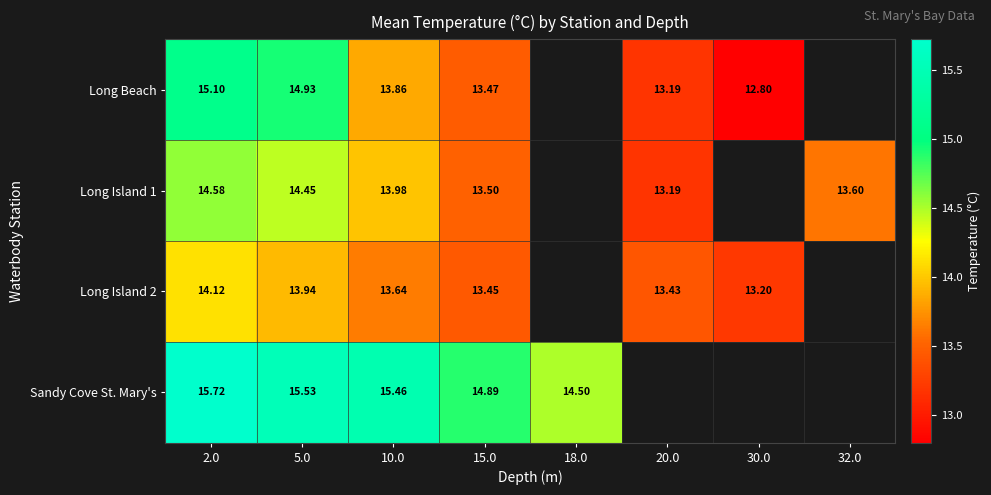

What is the minimum value for Sandy Cove St. Mary's?

14.5